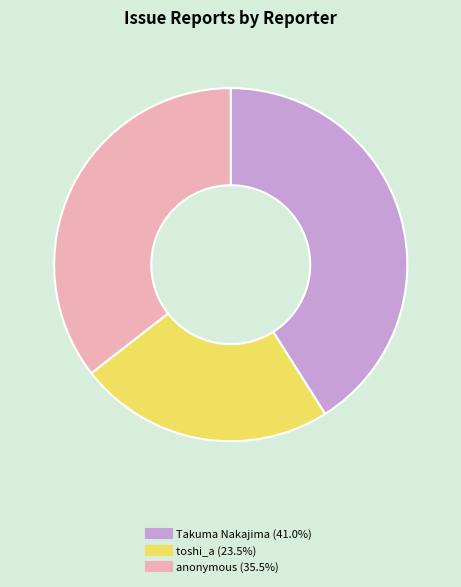

Is there a majority slice in this chart?

No